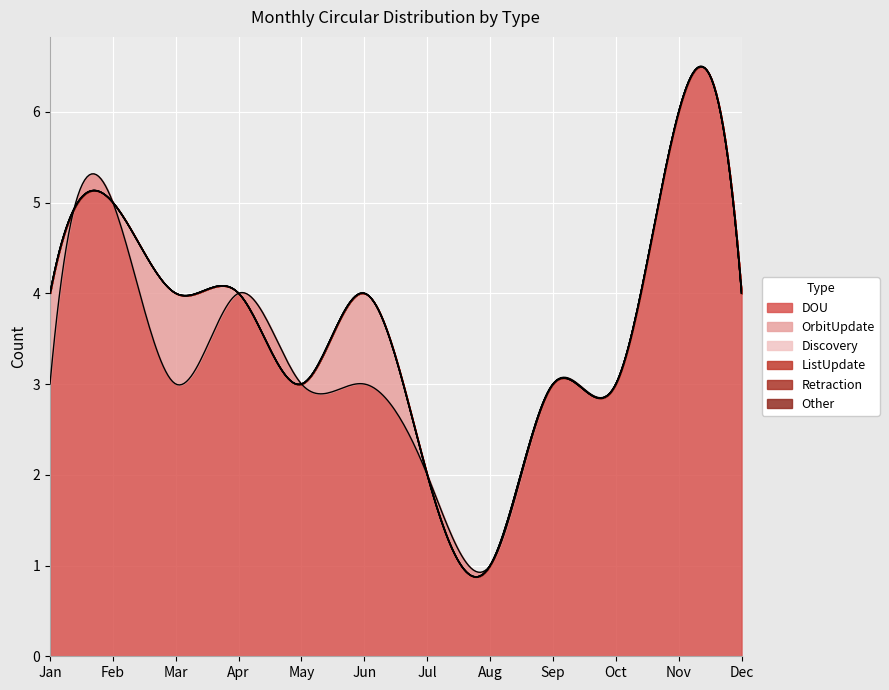

Reading right to left, what are all the values shown in this chart?

DOU: 4	6	3	3	1	2	3	3	4	3	5	3
OrbitUpdate: 0	0	0	0	0	0	1	0	0	1	0	1
Discovery: 0	0	0	0	0	0	0	0	0	0	0	0
ListUpdate: 0	0	0	0	0	0	0	0	0	0	0	0
Retraction: 0	0	0	0	0	0	0	0	0	0	0	0
Other: 0	0	0	0	0	0	0	0	0	0	0	0